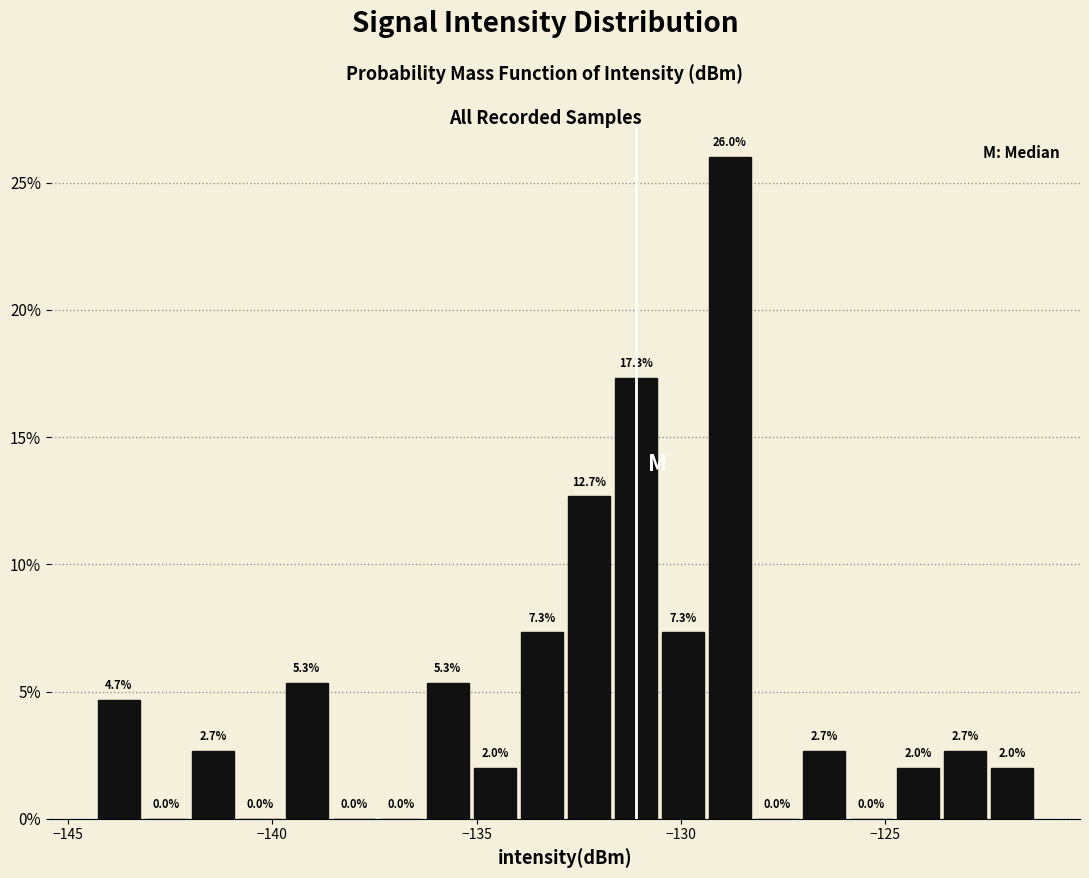

Around what value on the x-axis is the tallest bar? Give the approximate position of its centre, as read against the axis.

-129.0